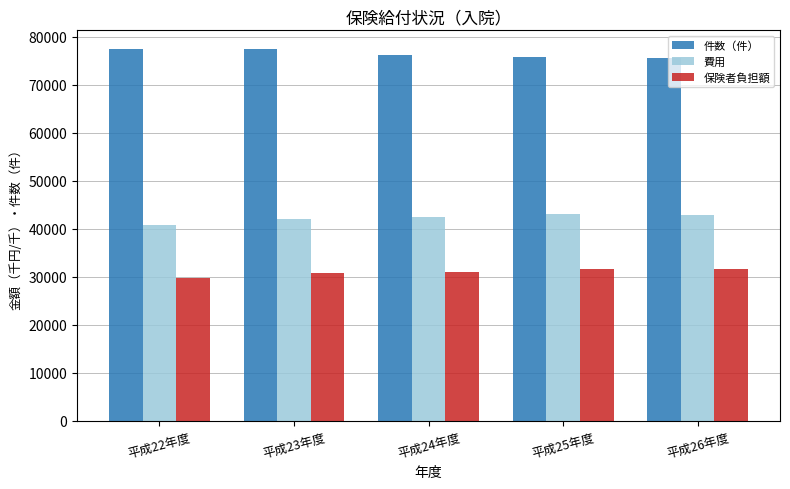

The 件数（件） series shows 26560.2 at 平成25年度. True or false?

False